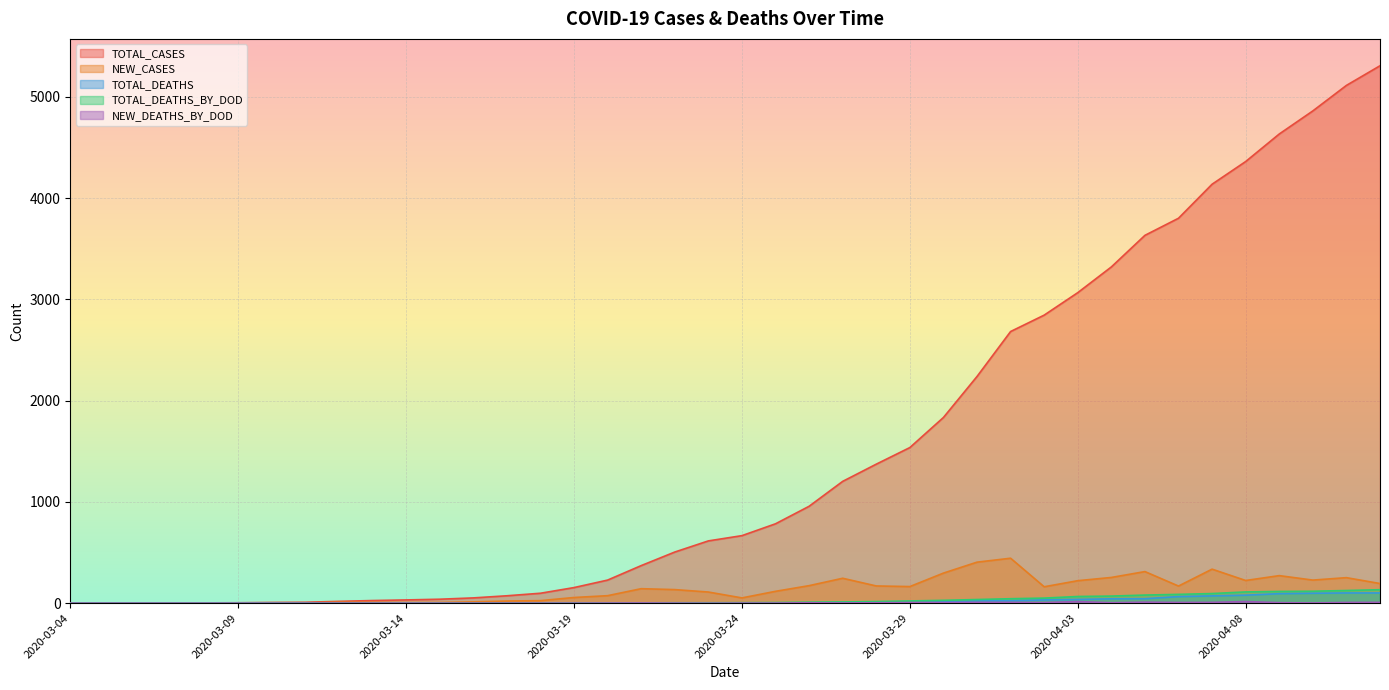

How many data points does each series have?

40